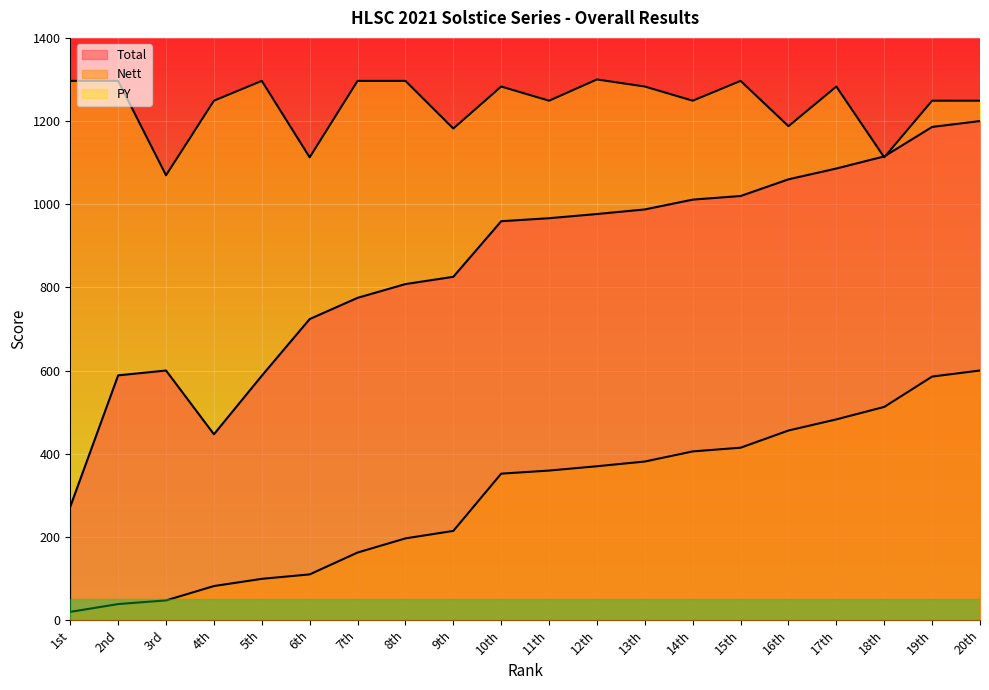

What is the greatest value displayed?

1300.0